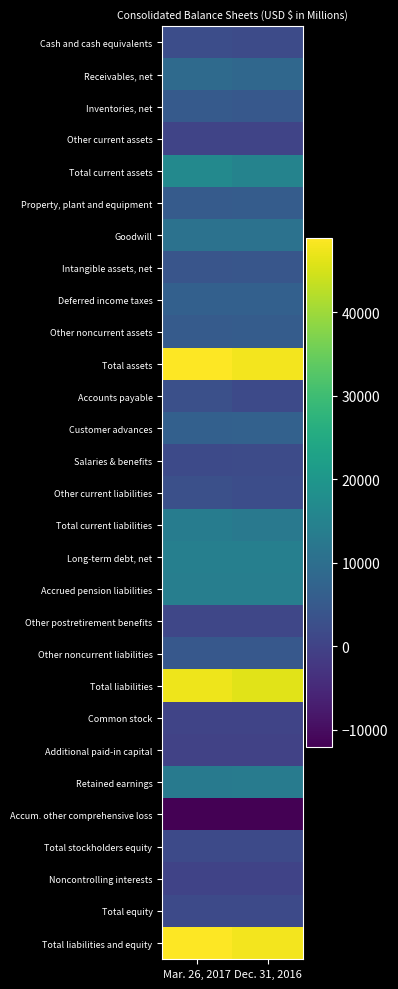

At Dec. 31, 2016, list the series in order from smallest to largest.

Accum. other comprehensive loss, Additional paid-in capital, Noncontrolling interests, Common stock, Other current assets, Other postretirement benefits, Total stockholders equity, Total equity, Accounts payable, Salaries & benefits, Cash and cash equivalents, Other current liabilities, Intangible assets, net, Other noncurrent liabilities, Inventories, net, Property, plant and equipment, Other noncurrent assets, Deferred income taxes, Customer advances, Receivables, net, Goodwill, Total current liabilities, Retained earnings, Accrued pension liabilities, Long-term debt, net, Total current assets, Total liabilities, Total assets, Total liabilities and equity